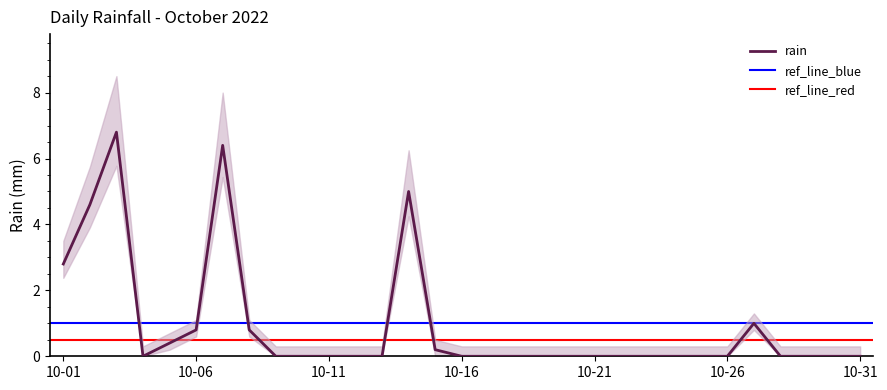

What is the change in value from 2022-10-07 to 2022-10-30?

-6.4